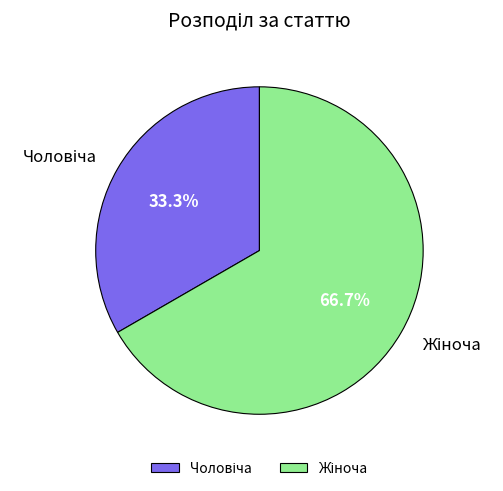

Is there a majority slice in this chart?

Yes